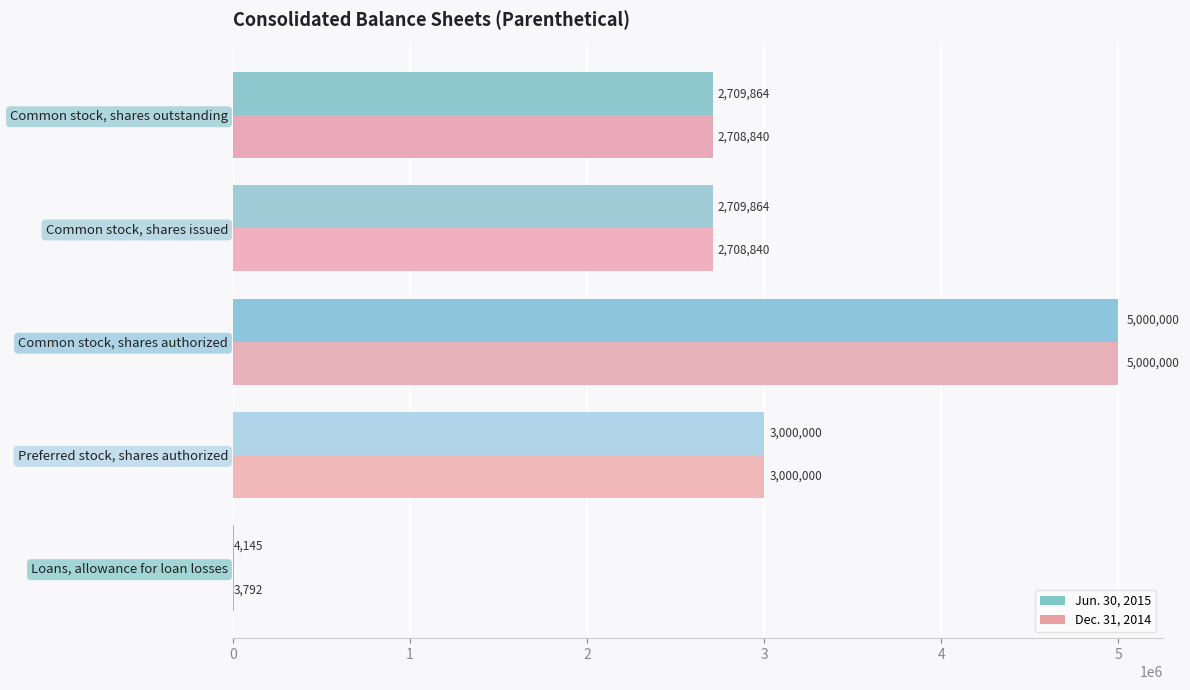

Is it true that Dec. 31, 2014 equals 7498153 at Common stock, shares authorized?

False